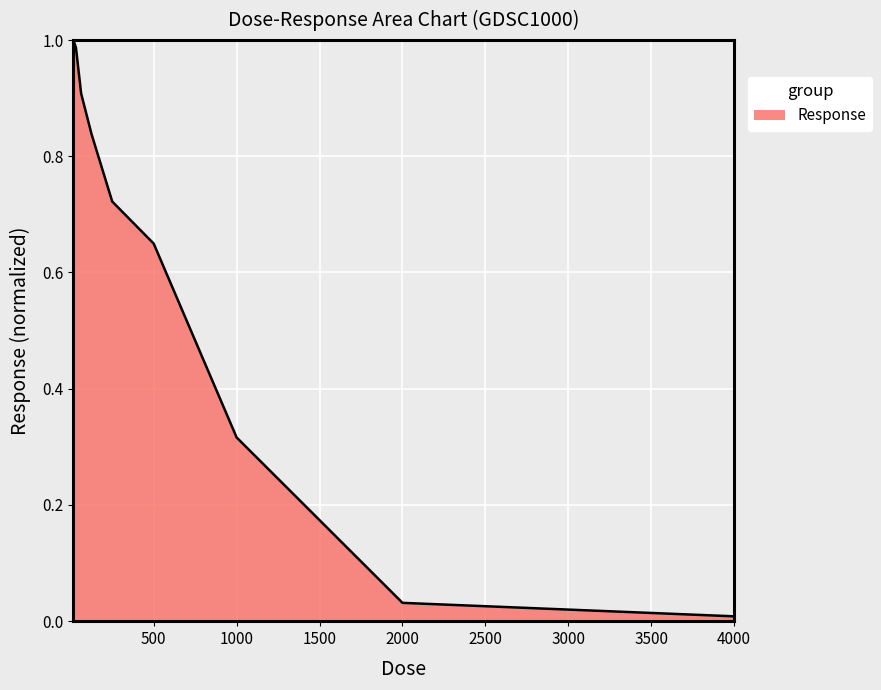

How many lines are shown in the chart?

1